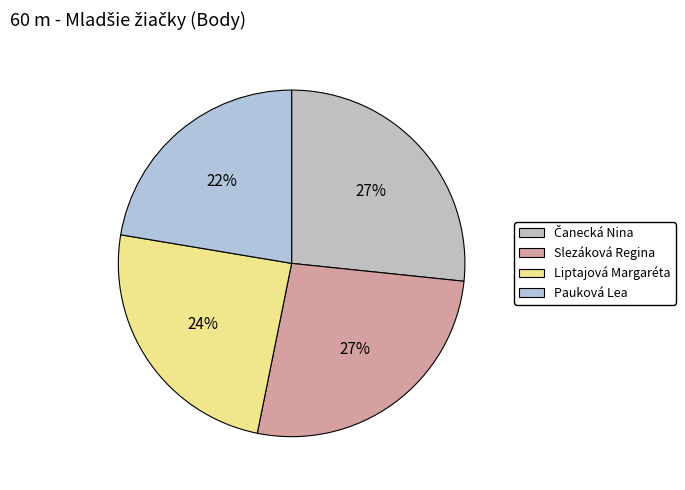

How many slices are in this pie chart?

4